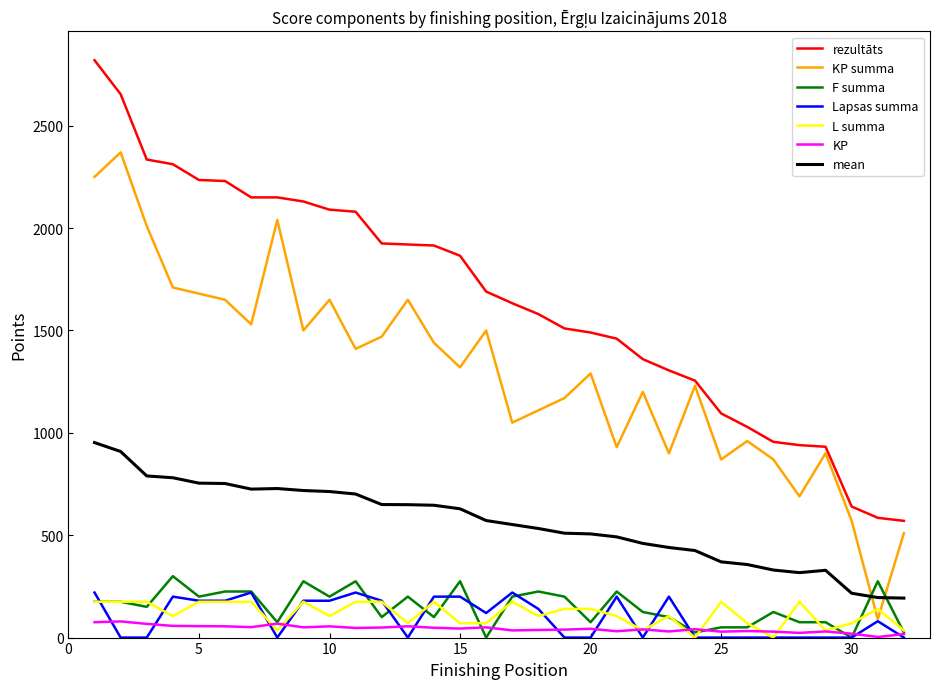

Which series has the largest total across all categories?

rezultāts